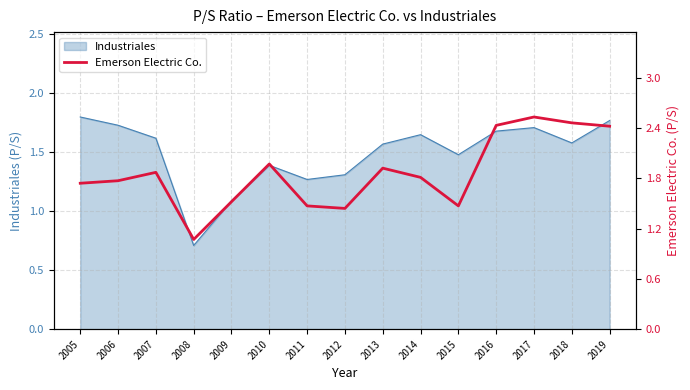

At which category does the chart reach its peak across all series?

2017